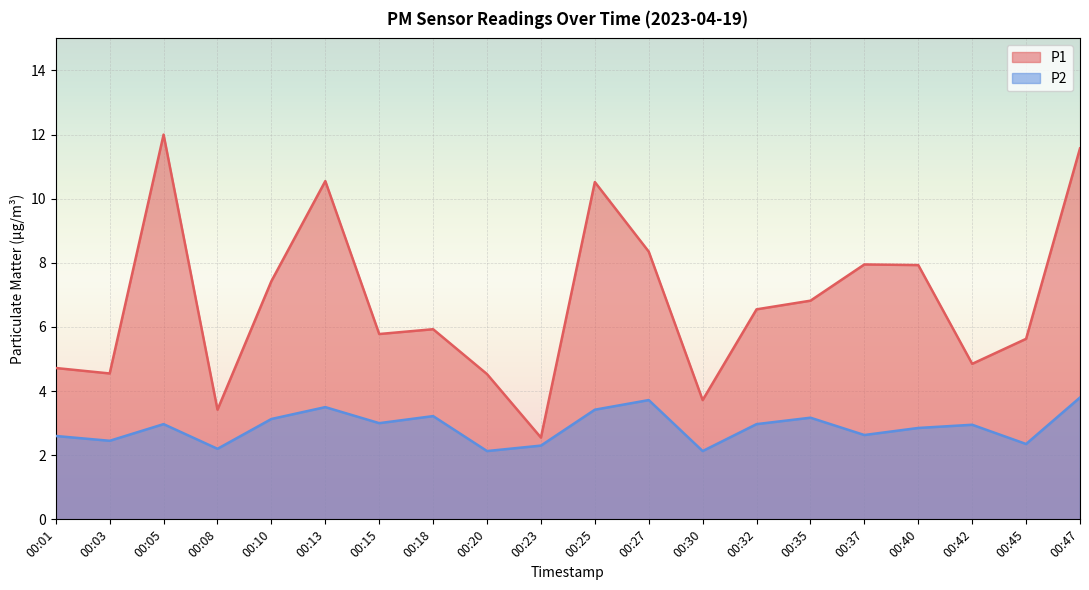

What is the value of the P2 point at the 5th from the left?

3.1